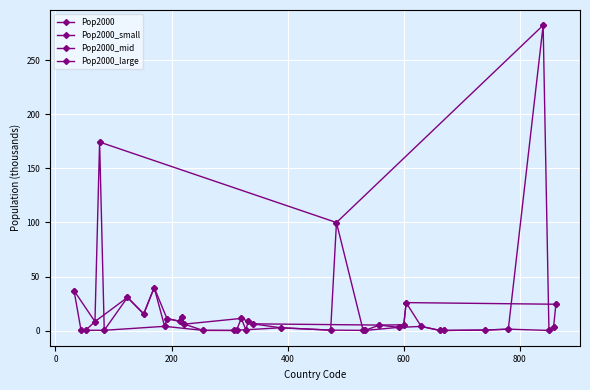

Which label corresponds to the largest value in the chart?

840